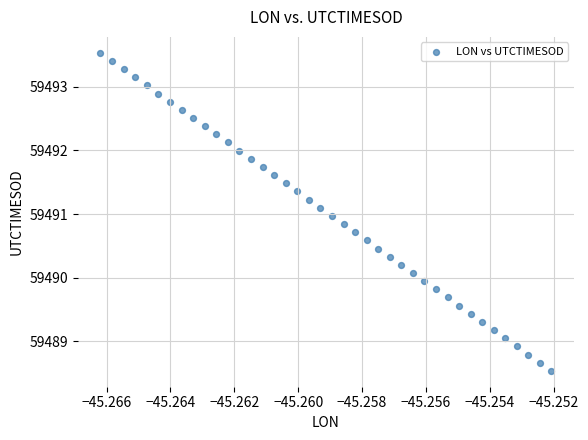

What is the range of Y values (max minus min)?

5.0